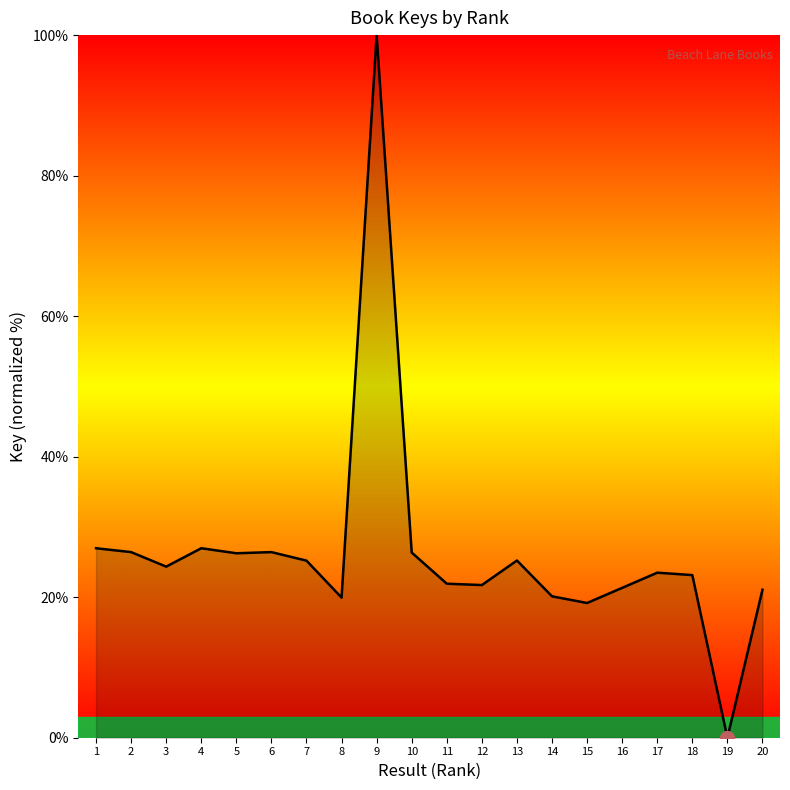

Read the value at 3.

24.4